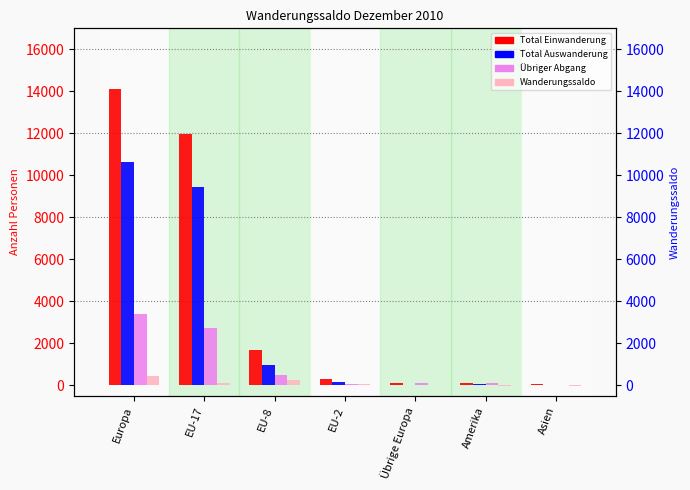

Between EU-8 and Asien, which is larger?

EU-8